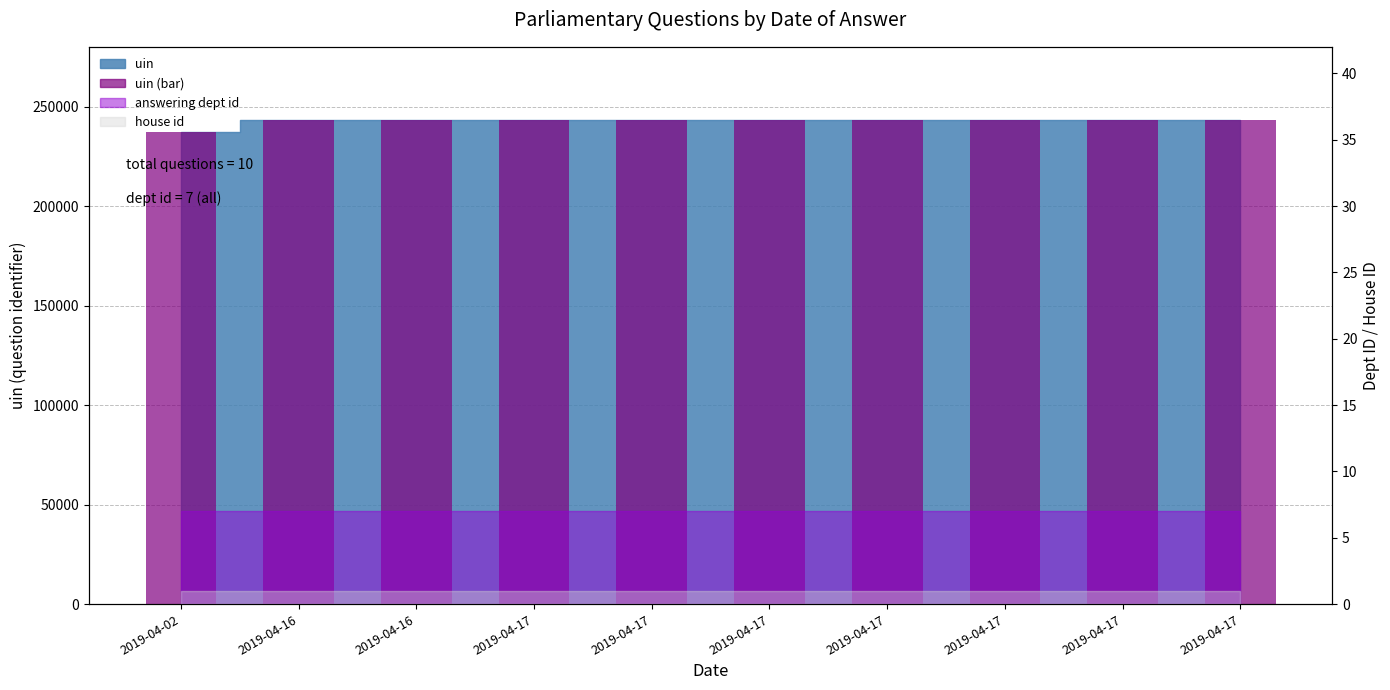

Which label corresponds to the largest value in the chart?

2019-04-17